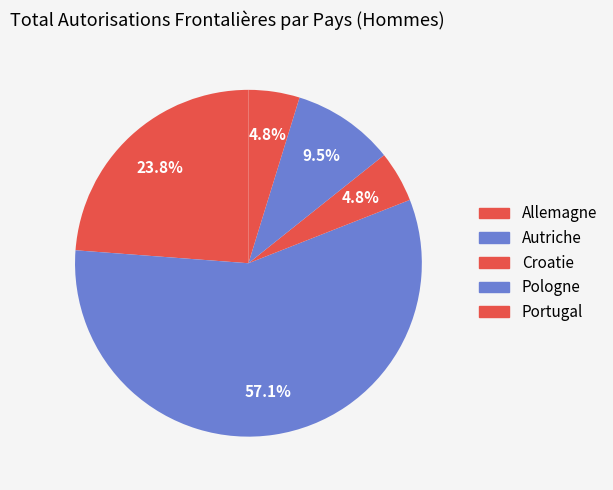

Count the number of slices in the pie.

5